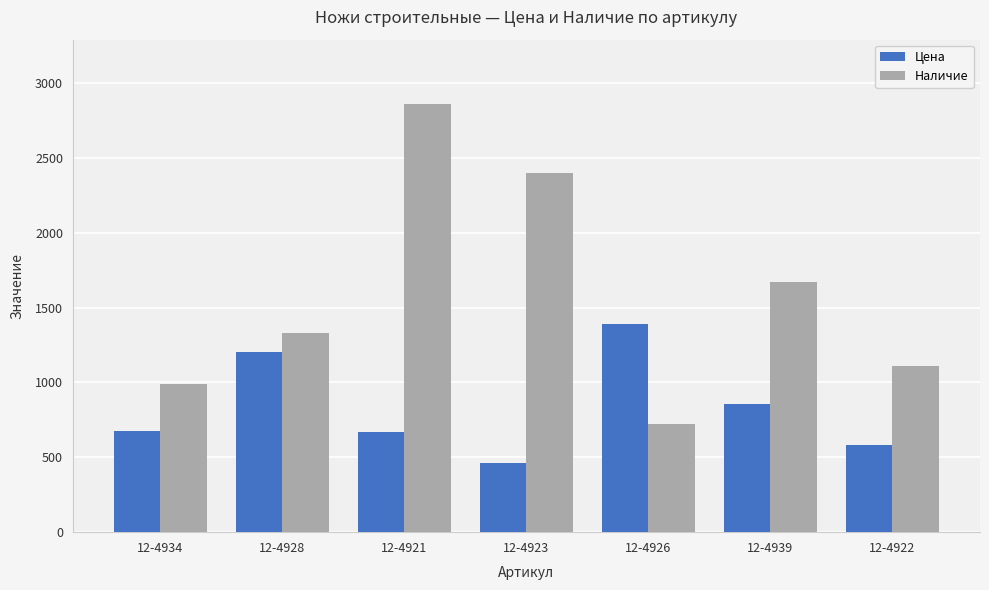

Which series has the largest total across all categories?

Наличие